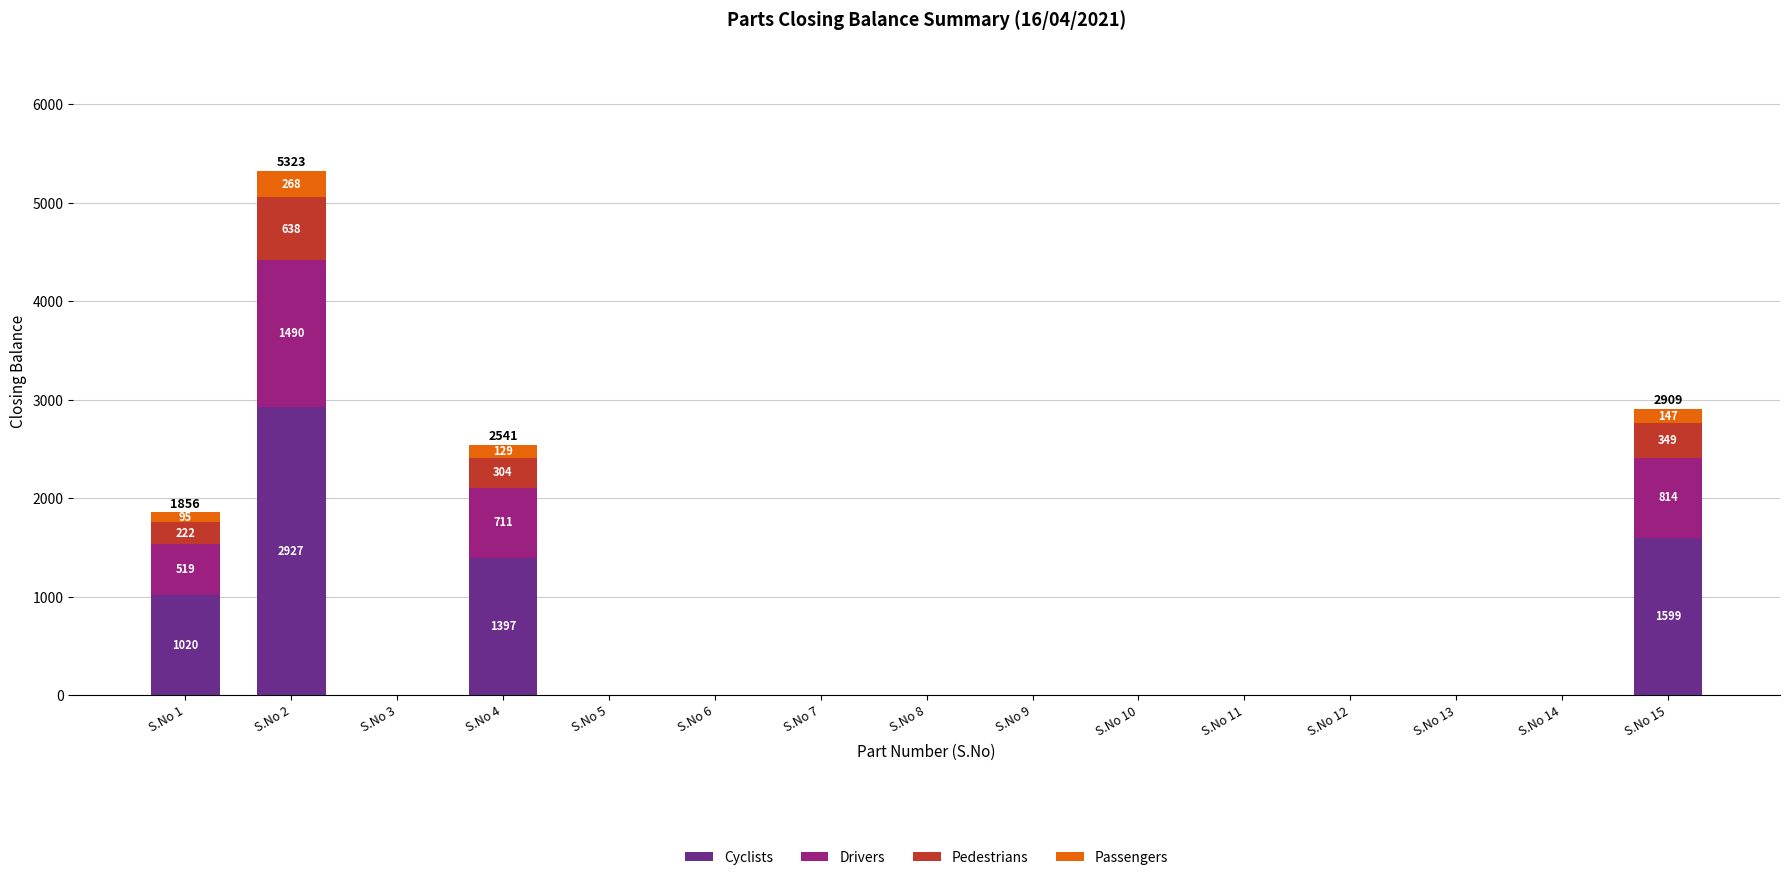

Are the bars horizontal?

No